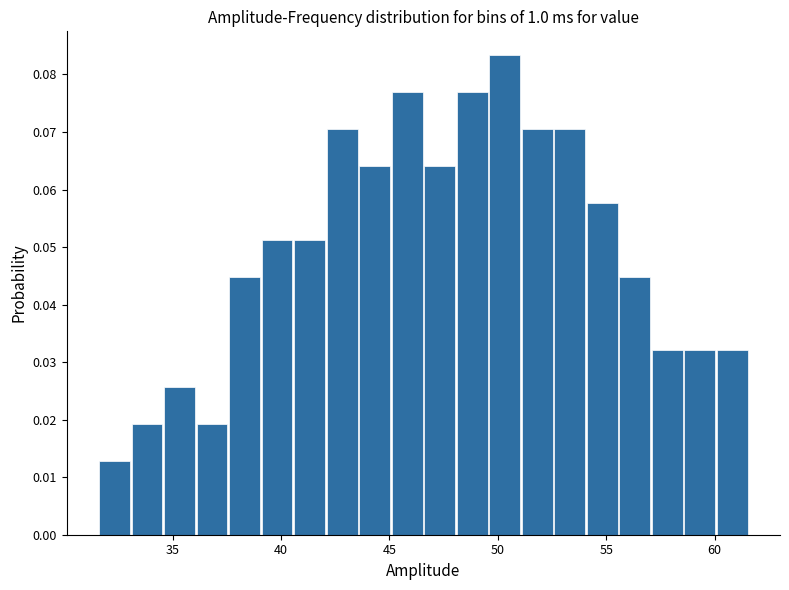

Read against the x-axis, roughly where is the centre of the tallest bar?

50.5